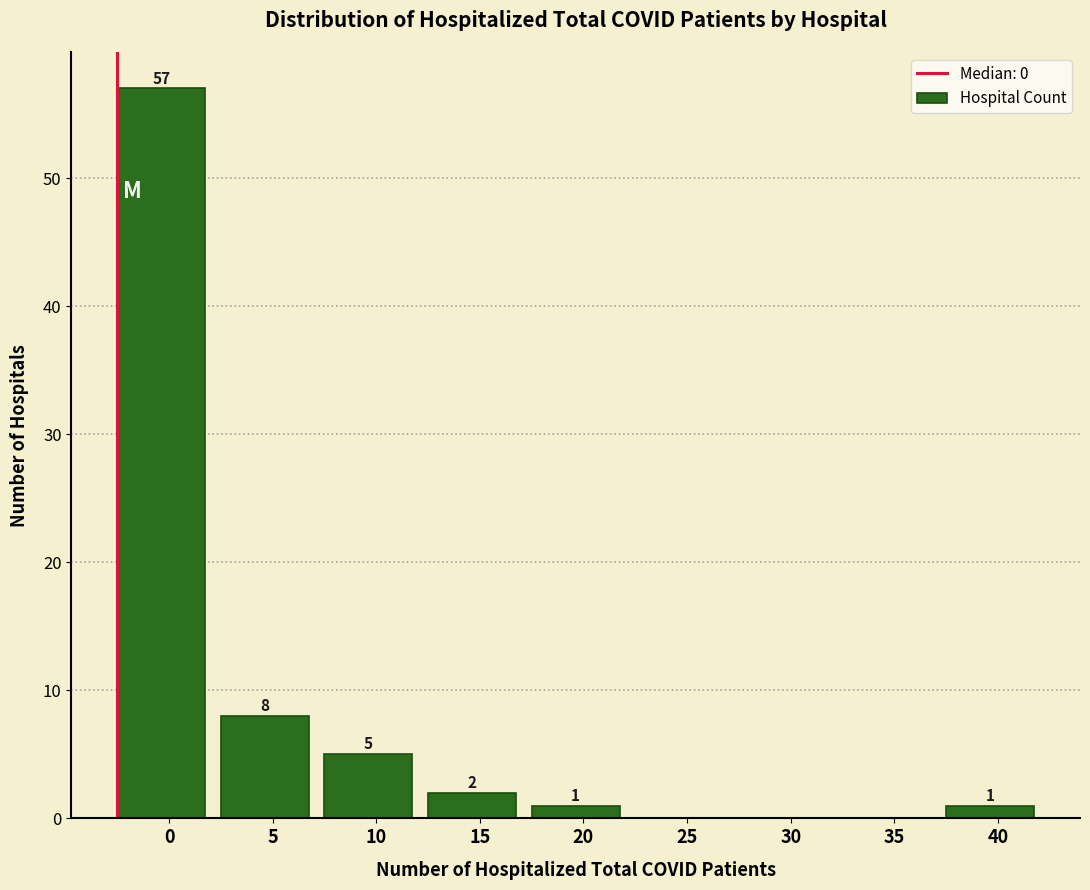

Reading left to right, transcribe all the data shown in this chart.

0=57	5=8	10=5	15=2	20=1	25=0	30=0	35=0	40=1